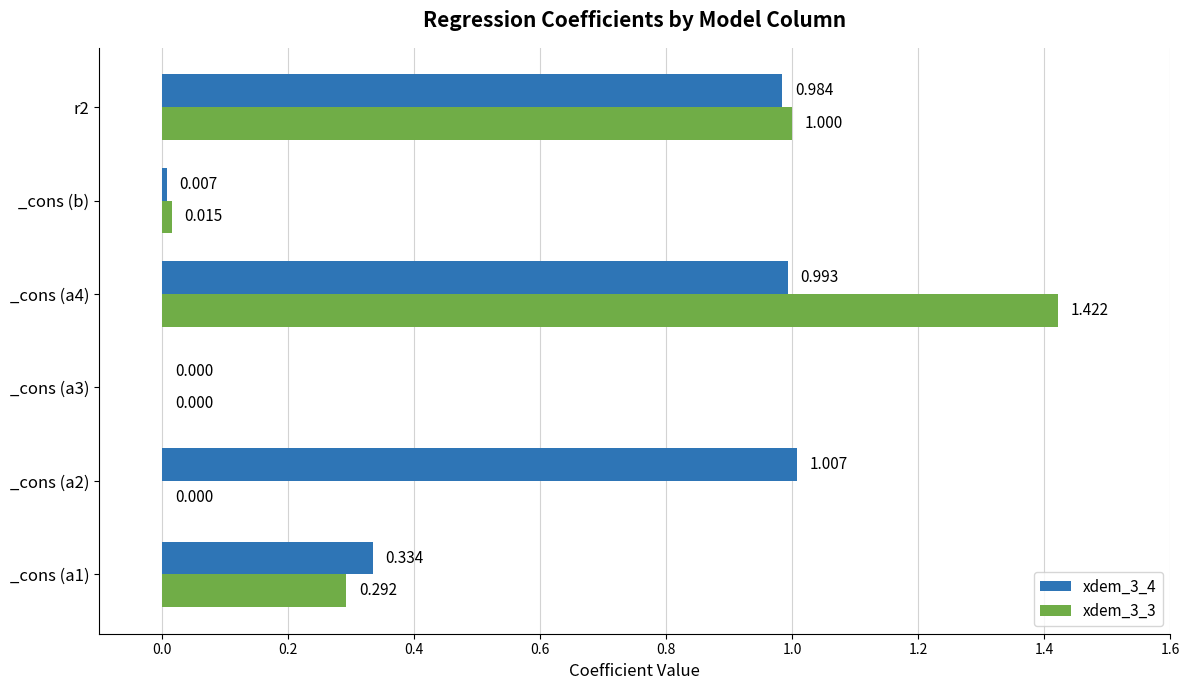

Is the value of xdem_3_3 at _cons (a1) greater than the value of xdem_3_4 at _cons (a1)?

No